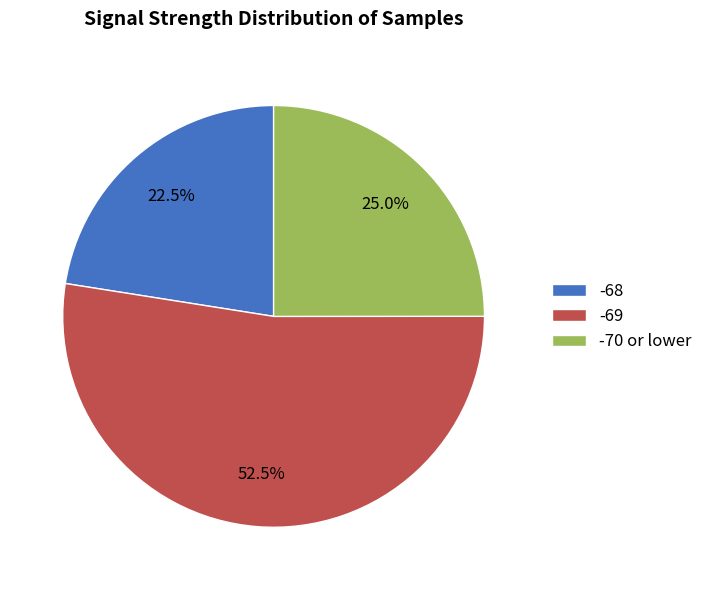

Approximately how many times larger is the value at -68 compared to -70 or lower?

0.9